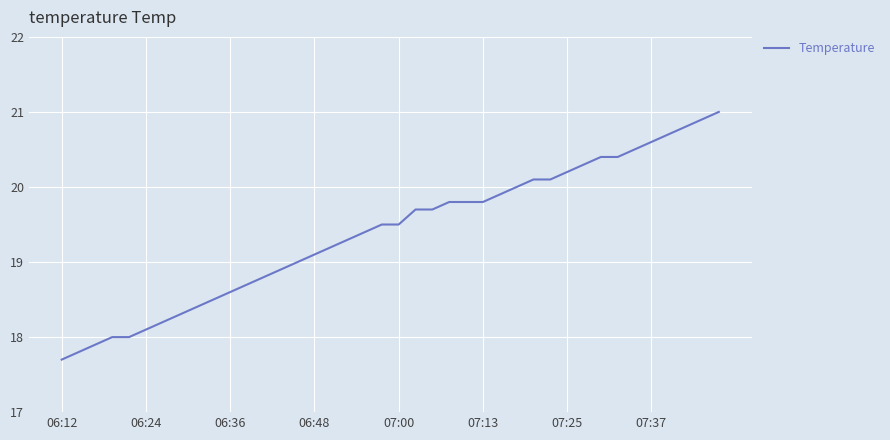

What is the maximum value shown in the chart?

21.0